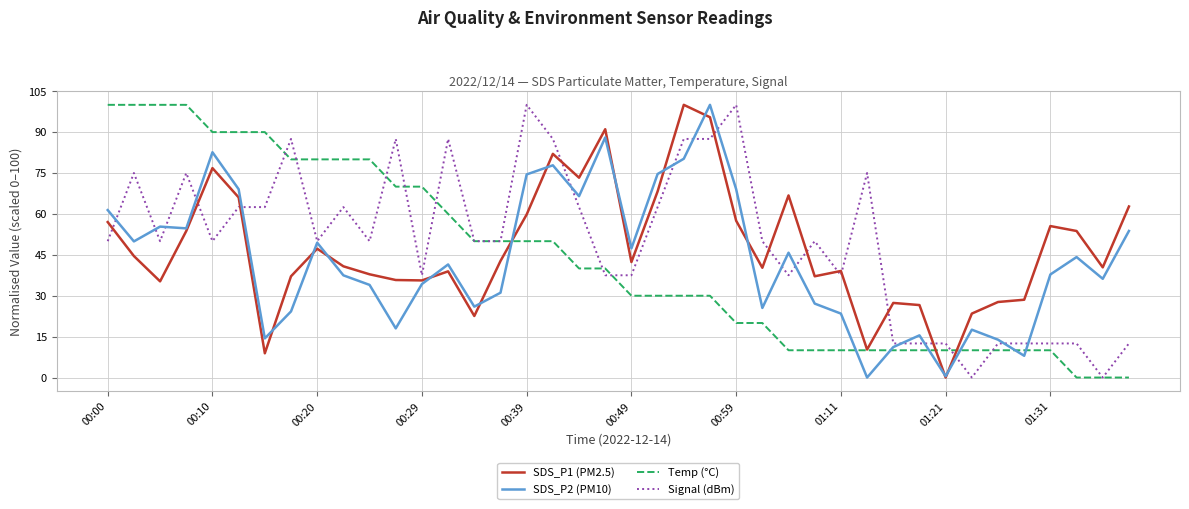

Which series ends up on top after the final intersection of SDS_P2 (PM10) and Temp (°C)?

SDS_P2 (PM10)